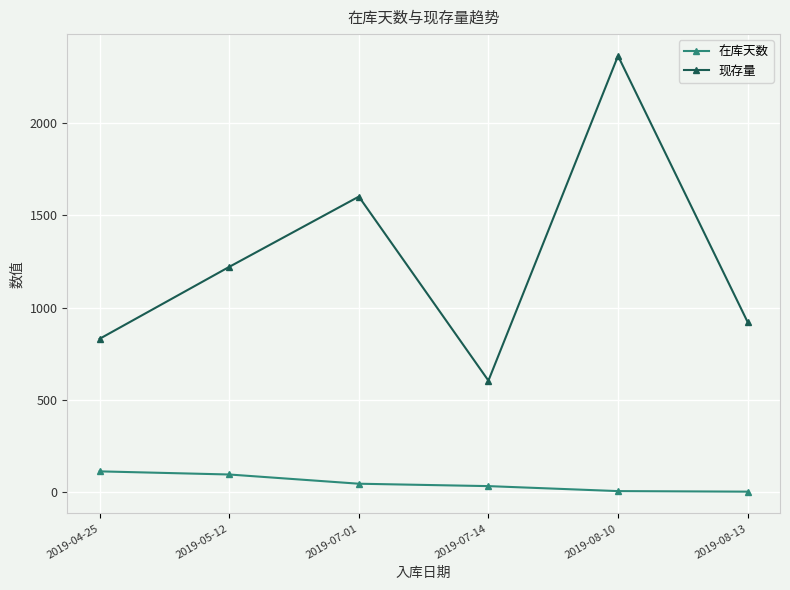

What are all the series names shown in the legend?

在库天数, 现存量